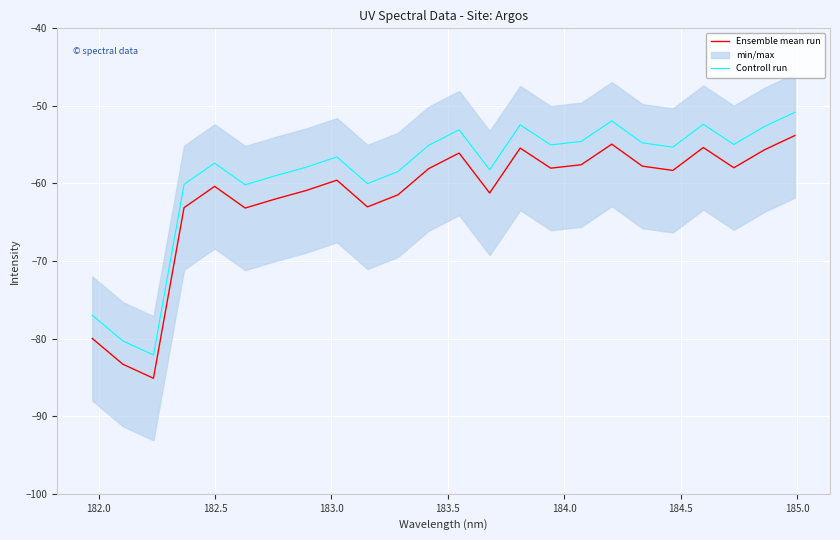

What is the lowest value of the Controll run series?

-82.1